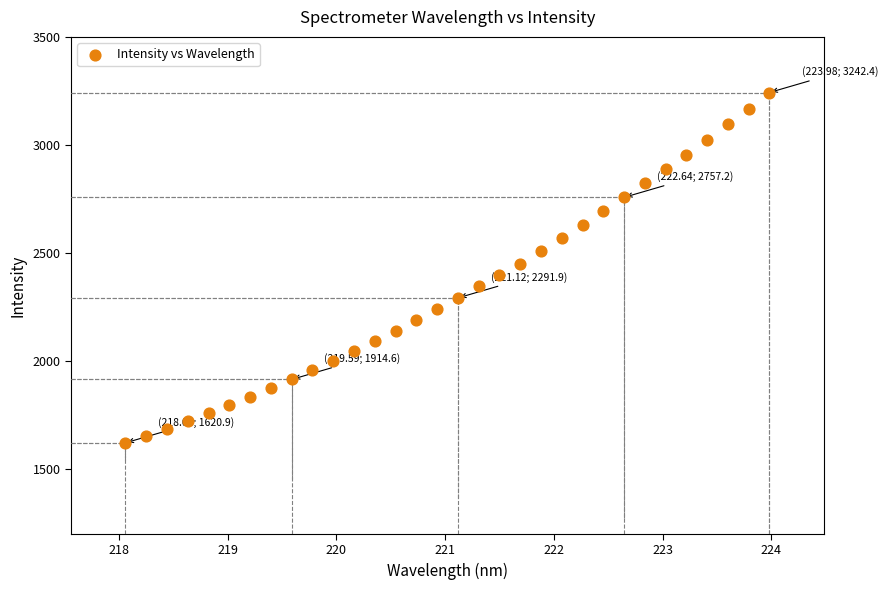

What is the range of Y values (max minus min)?

1621.5